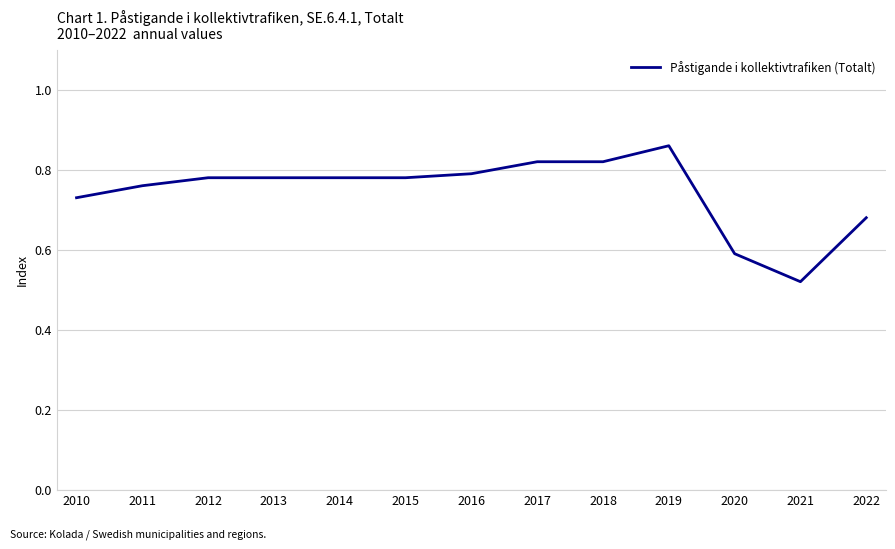

True or false: the data shows 0.2 at 2015.

False